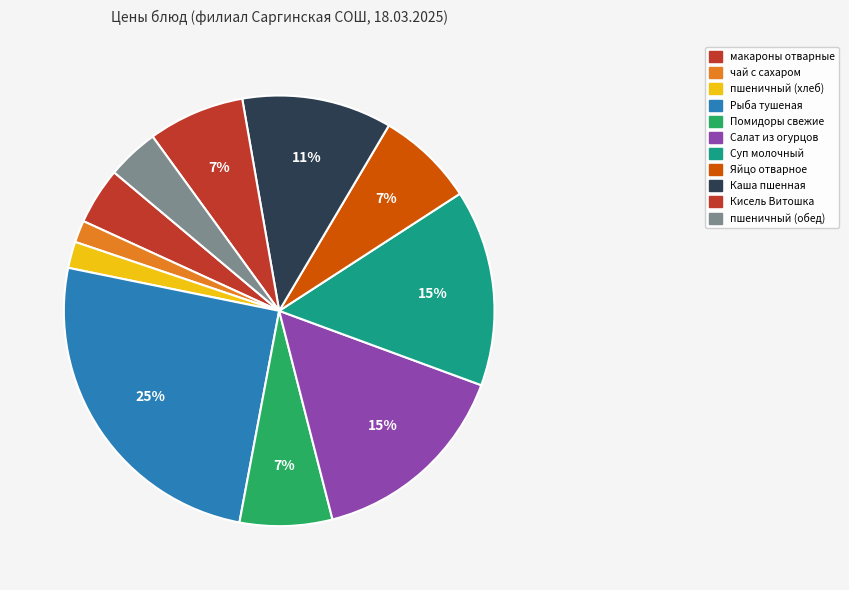

How many slices are in this pie chart?

11